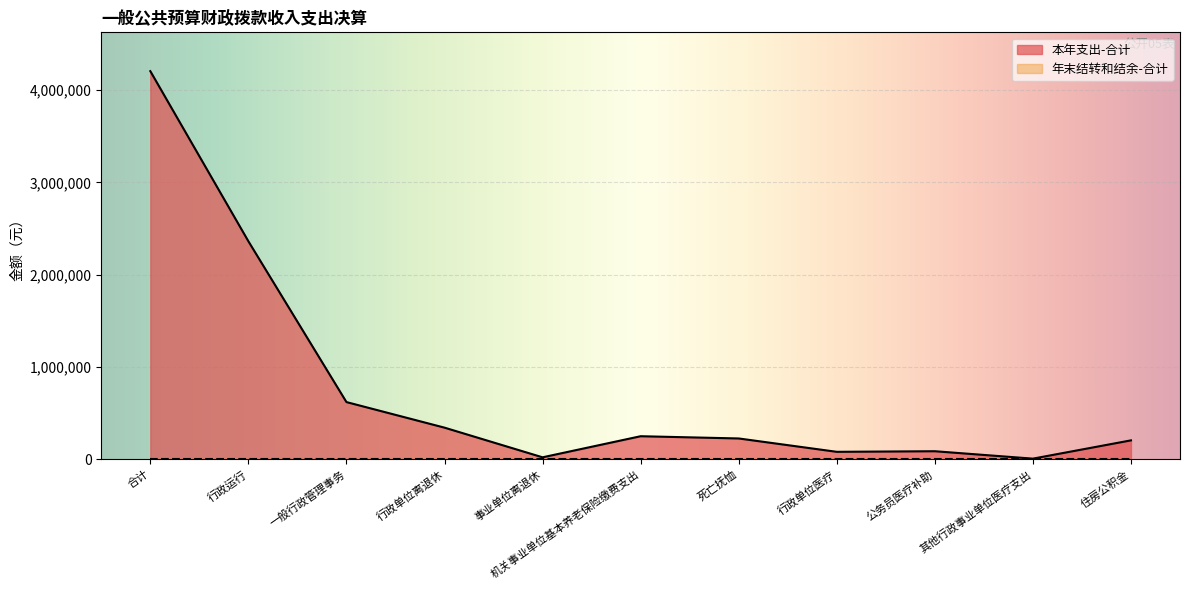

How many values are below 225954?

5